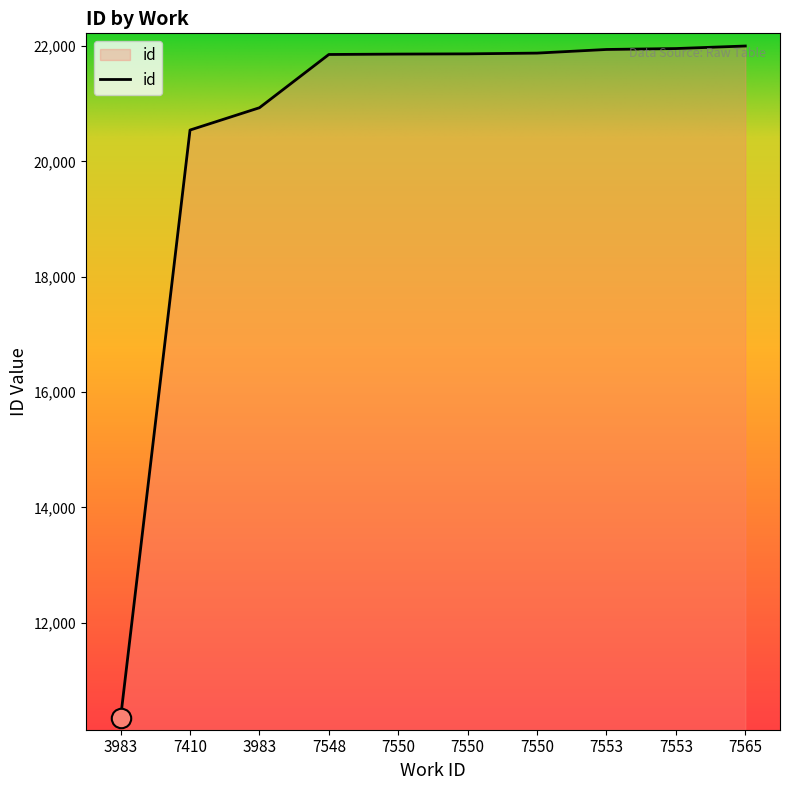

Does the chart have visible grid lines?

No